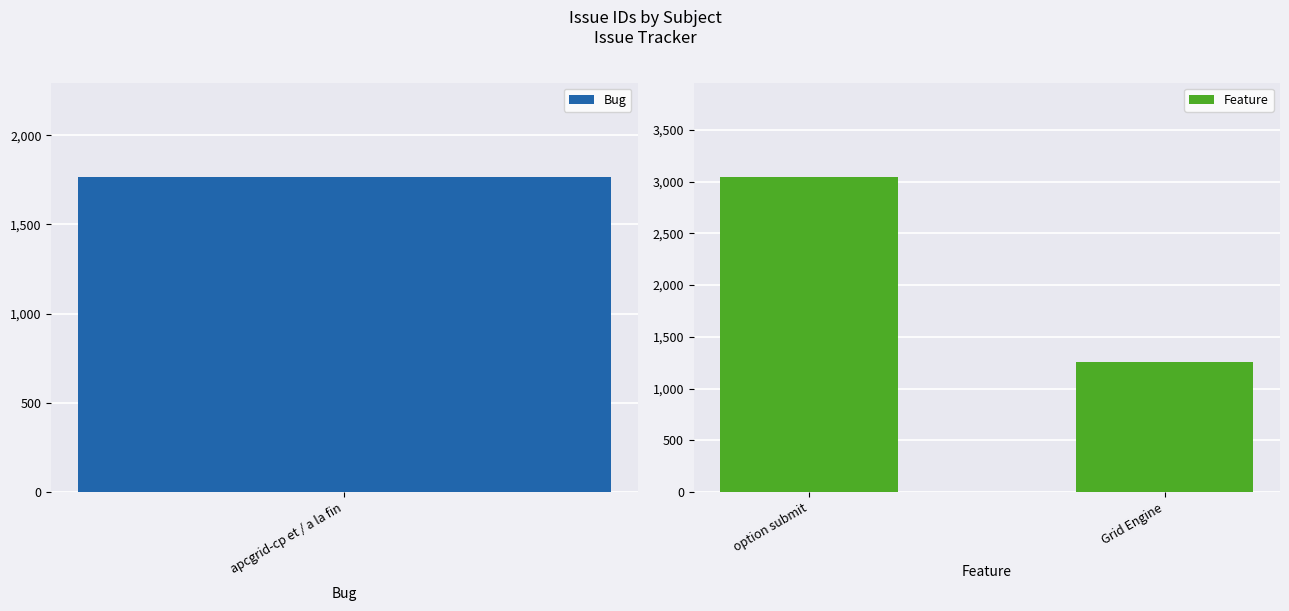

What is the smallest value displayed?

1261